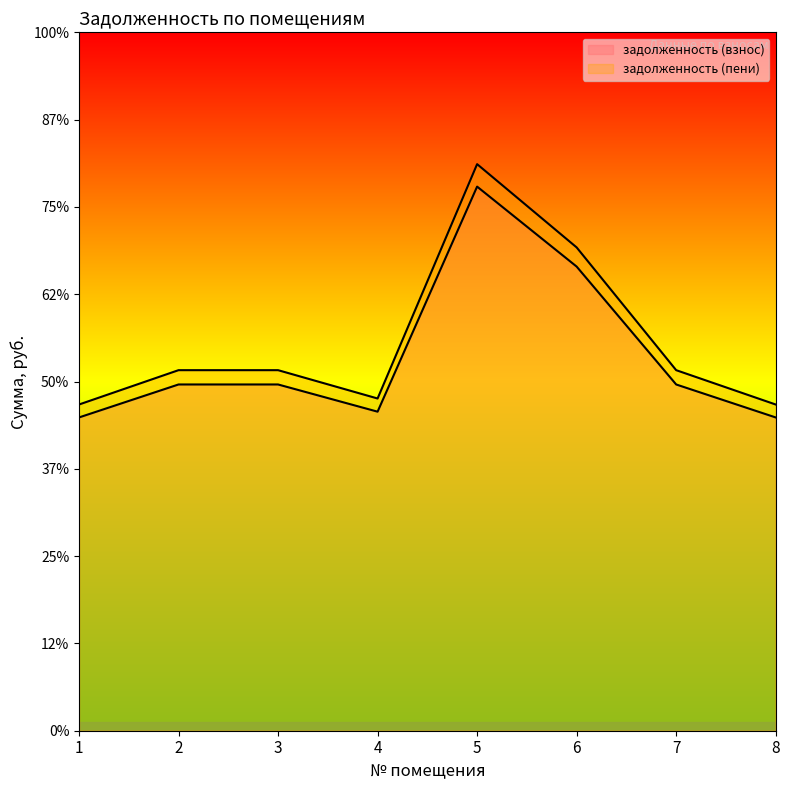

Is it true that задолженность (взнос) equals 37618.9 at 6?

False